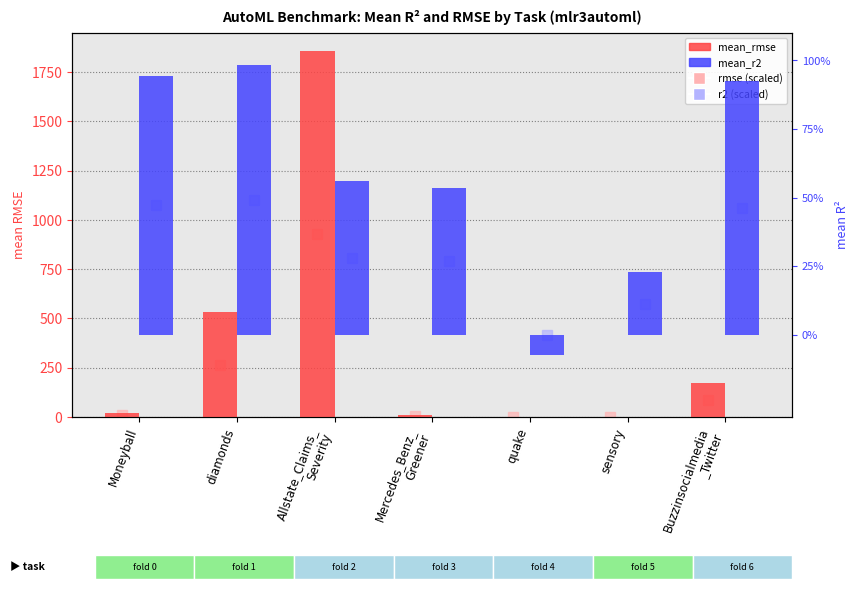

What is the value of the mean_r2 bar at the 7th from the left?

0.9